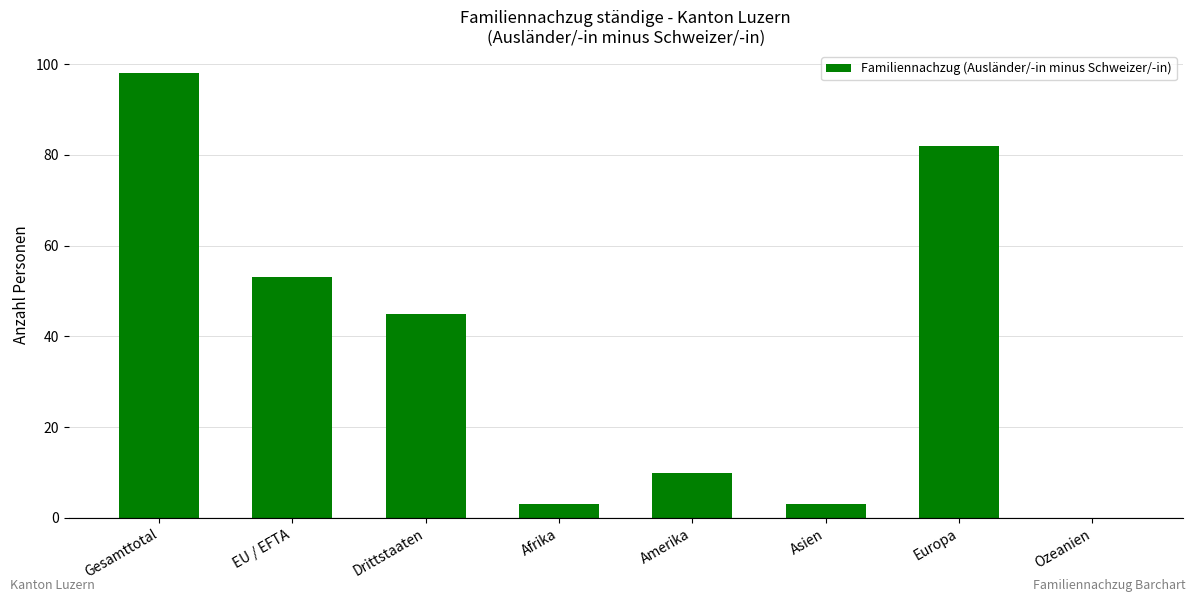

What is the sum of all values?

294